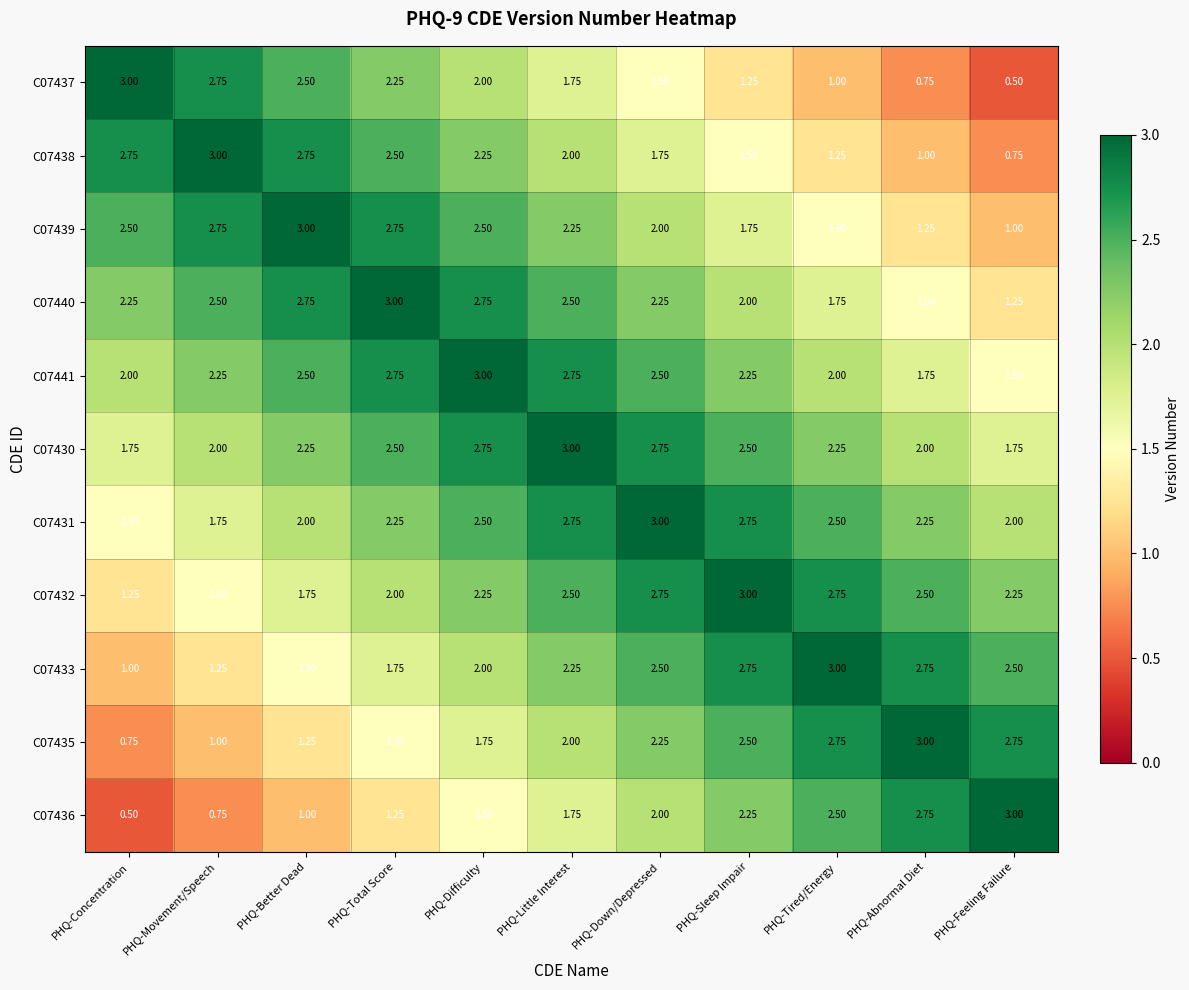

At which category is the sum across all series the highest?

PHQ-Little Interest